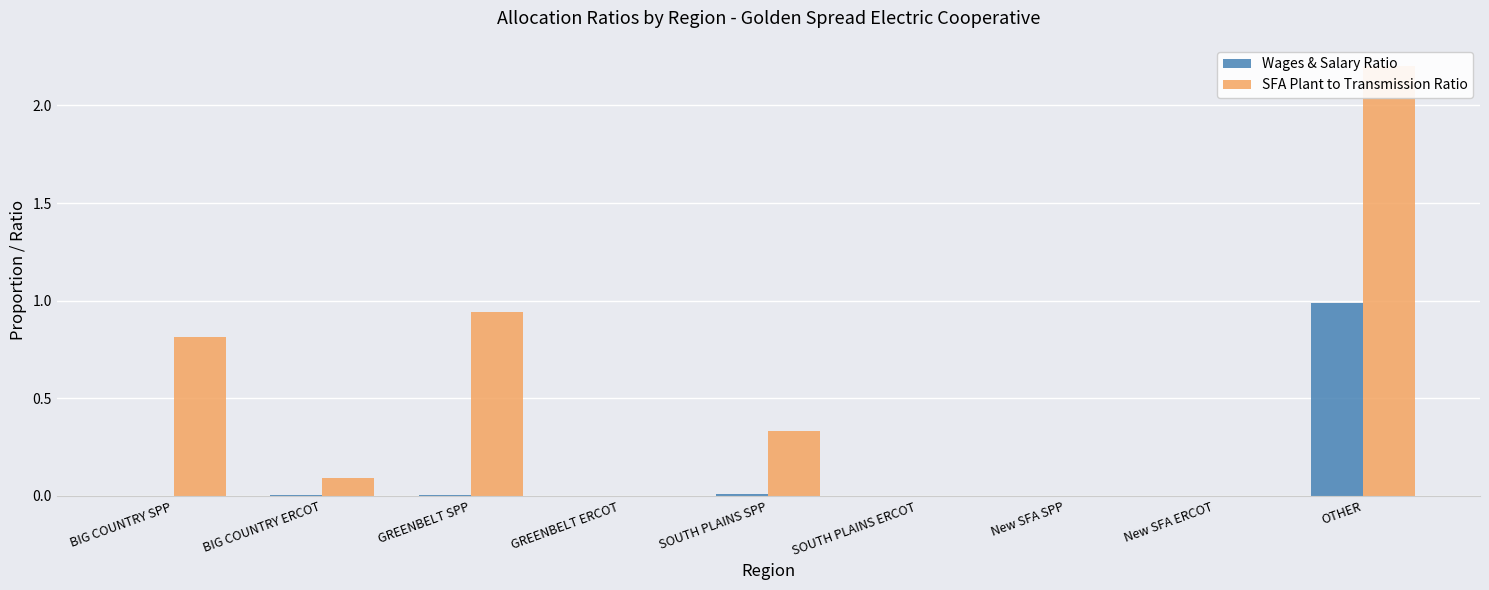

The value of Wages & Salary Ratio at New SFA SPP is 0.0. True or false?

True